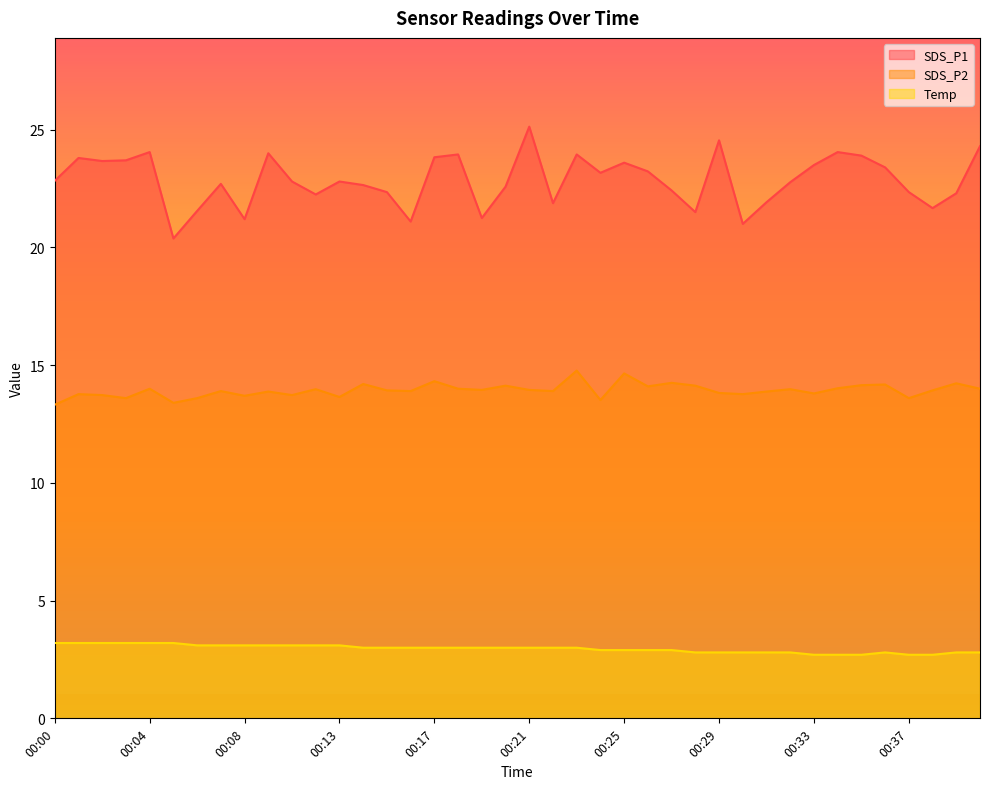

At which category does the chart reach its minimum across all series?

00:33